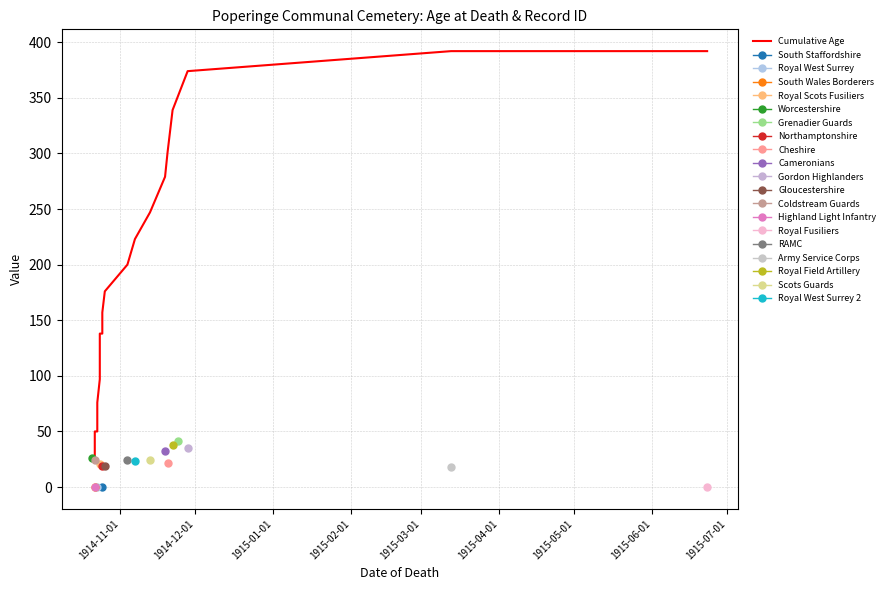

How many lines are shown in the chart?

1